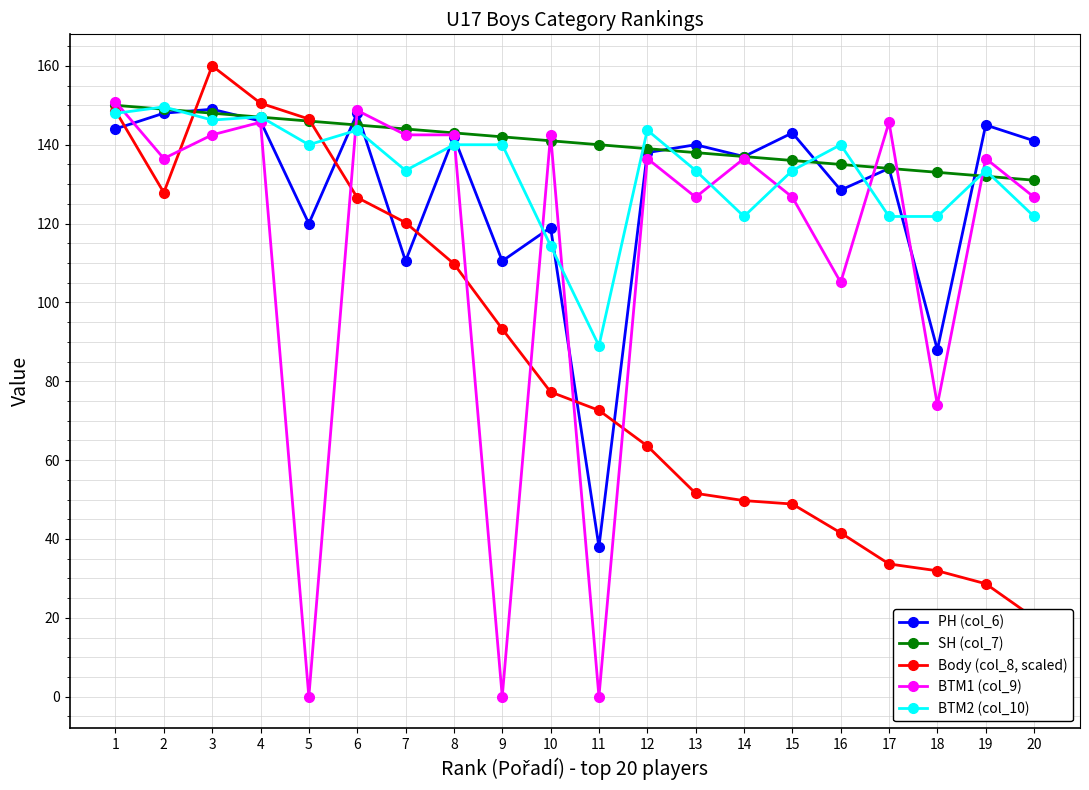

True or false: PH (col_6) has more than 2 interior local peaks.

True